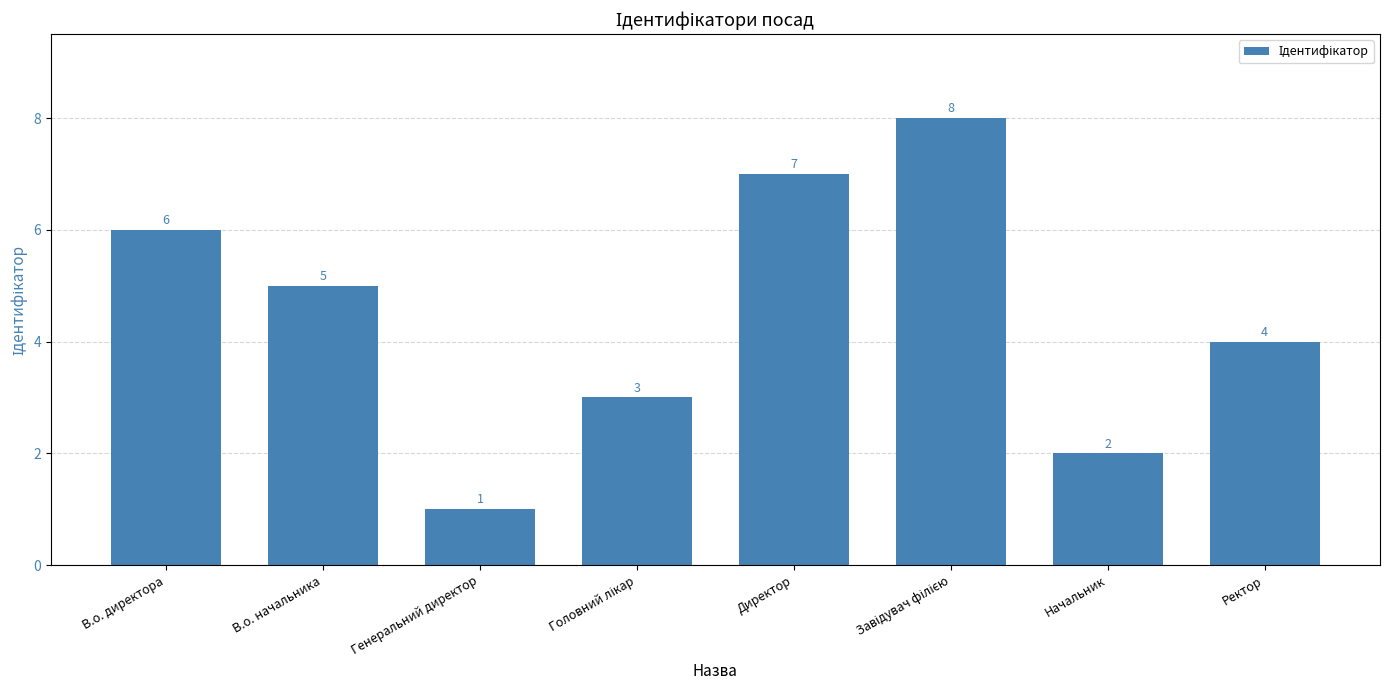

Where is the data nearest to the value 4?

Ректор